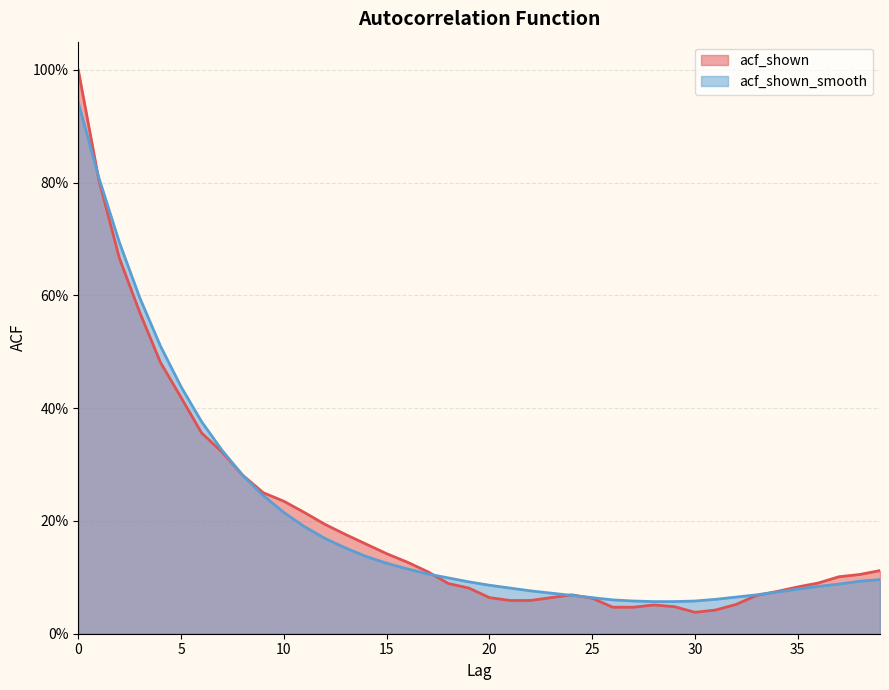

What is the sum of the acf_shown_smooth values at 16 and 27?

0.2